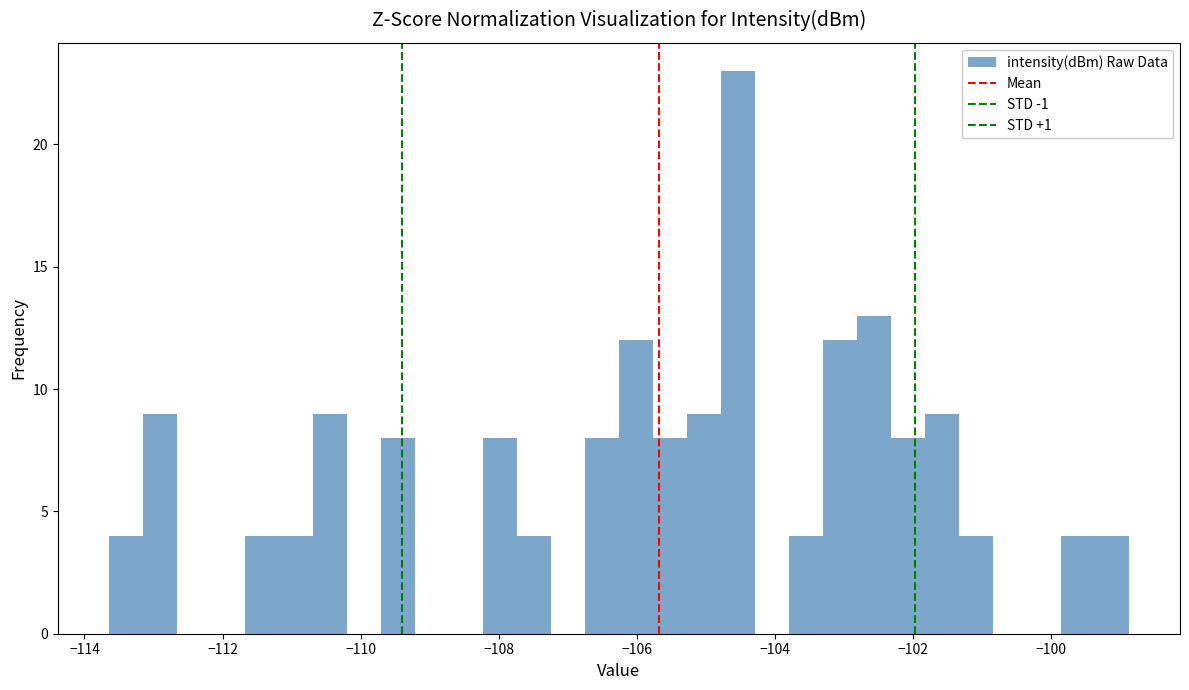

Around what value on the x-axis is the tallest bar? Give the approximate position of its centre, as read against the axis.

-104.6